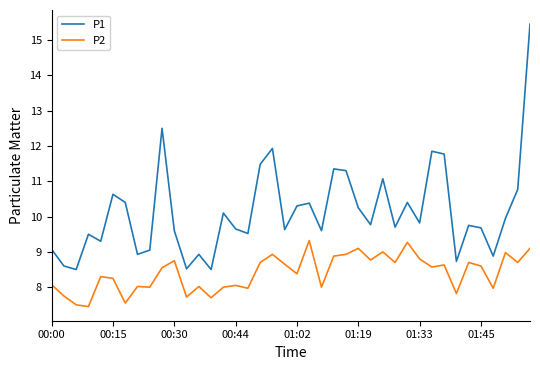

List the series in order of their peak value, lowest first.

P2, P1